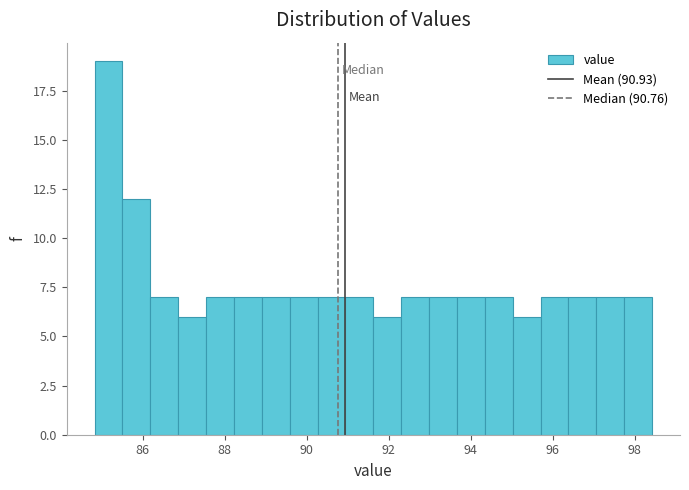

Read against the x-axis, roughly where is the centre of the tallest bar?

85.2